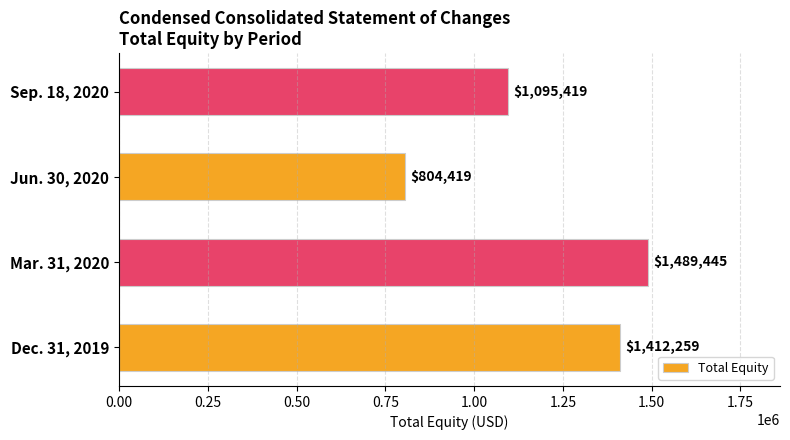

At which label is the value closest to 1146932?

Sep. 18, 2020